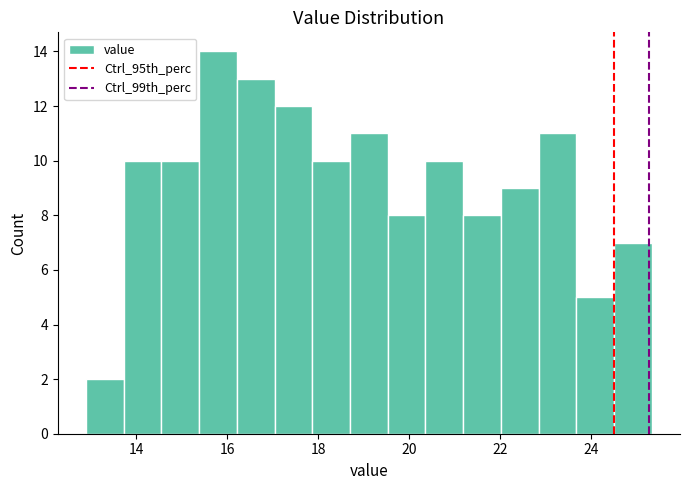

Reading left to right, transcribe this chart: for each bar, give the range it covers on the x-axis and its height. Neither the bar edges nor the heights are printed on the chart, so give them approximately, as read against the axes.

13.0 to 13.8: 2
13.8 to 14.6: 10
14.6 to 15.4: 10
15.4 to 16.2: 14
16.2 to 17.0: 13
17.0 to 17.8: 12
17.8 to 18.8: 10
18.8 to 19.6: 11
19.6 to 20.4: 8
20.4 to 21.2: 10
21.2 to 22.0: 8
22.0 to 22.8: 9
22.8 to 23.6: 11
23.6 to 24.6: 5
24.6 to 25.4: 7